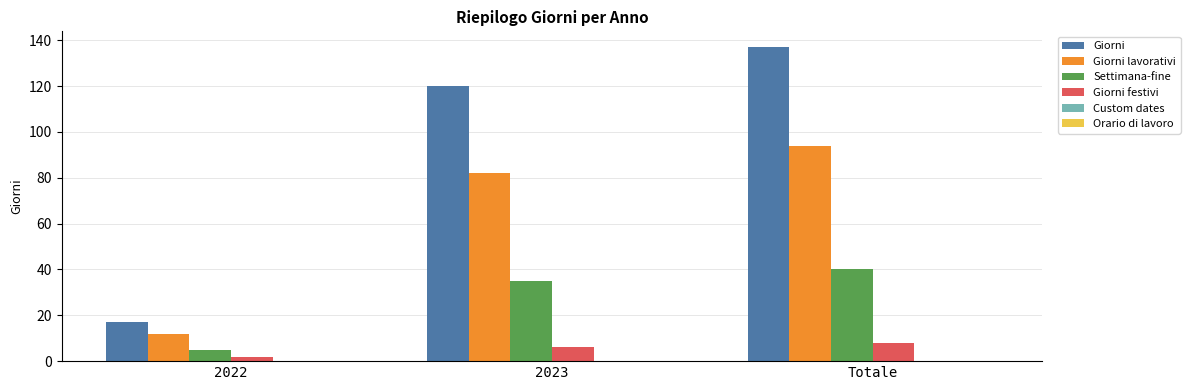

How many series are shown in this chart?

4